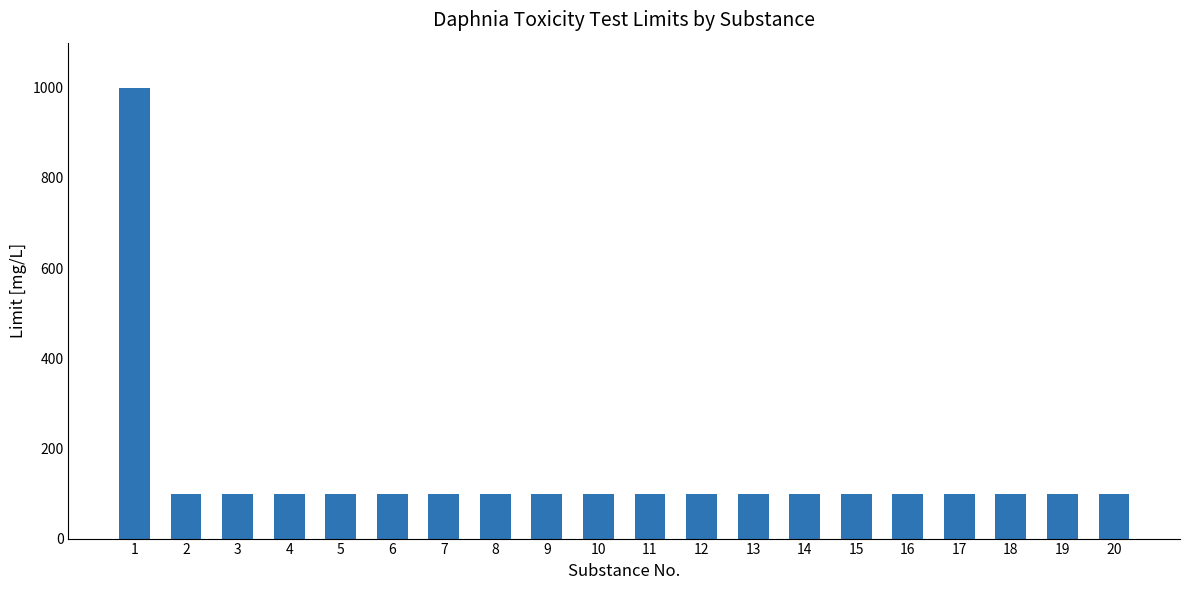

True or false: the data shows 30 at 3.

False